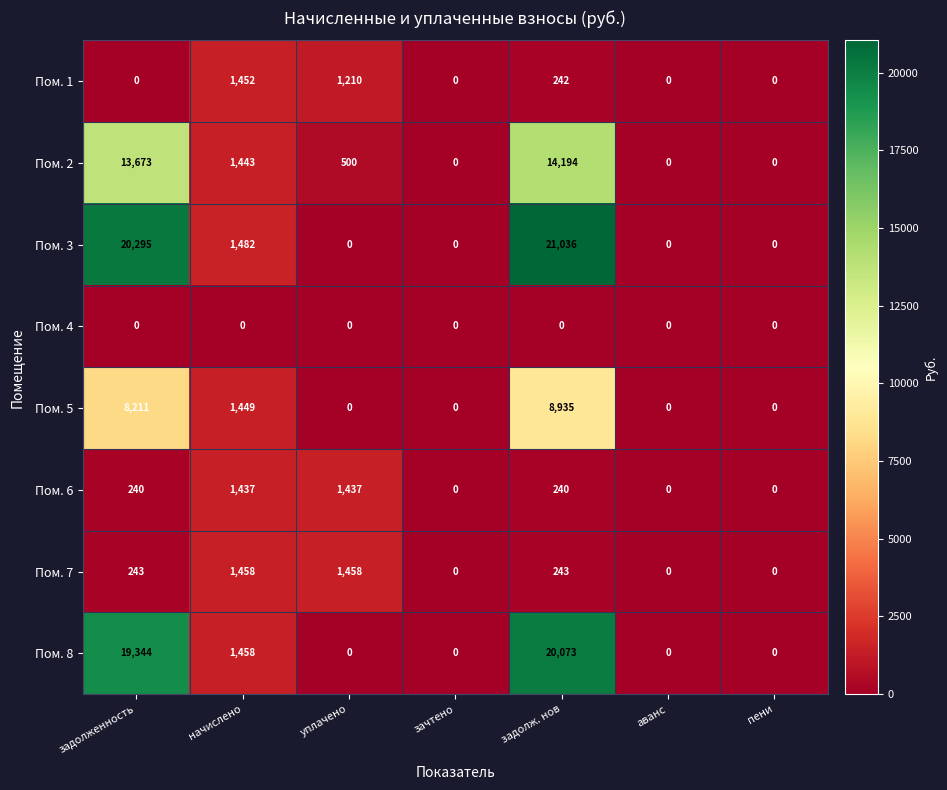

What is the greatest value displayed?

21036